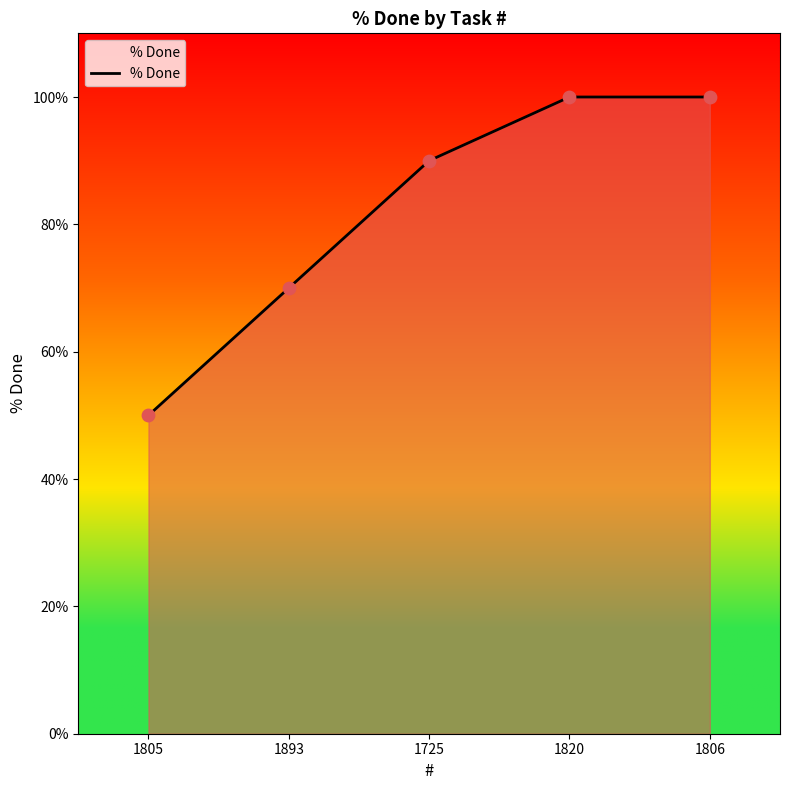

Which has a higher value, 1805 or 1893?

1893